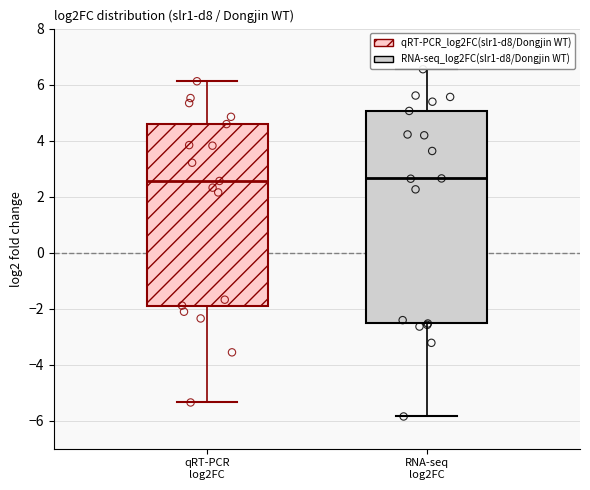

Comparing the boxes themselves (not the whiskers), which one is the tallest?

RNA-seq log2FC